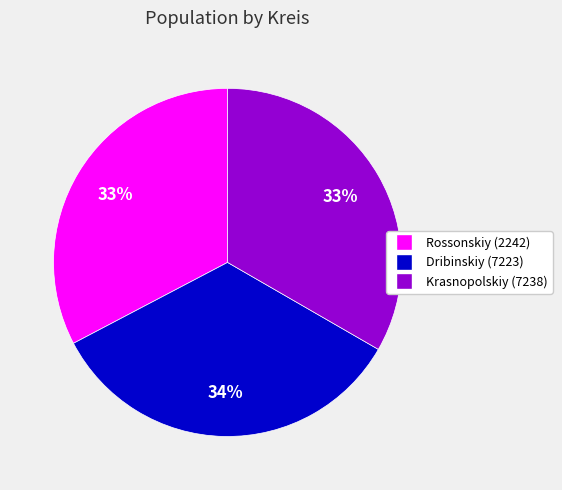

Between Dribinskiy (7223) and Rossonskiy (2242), which is larger?

Dribinskiy (7223)